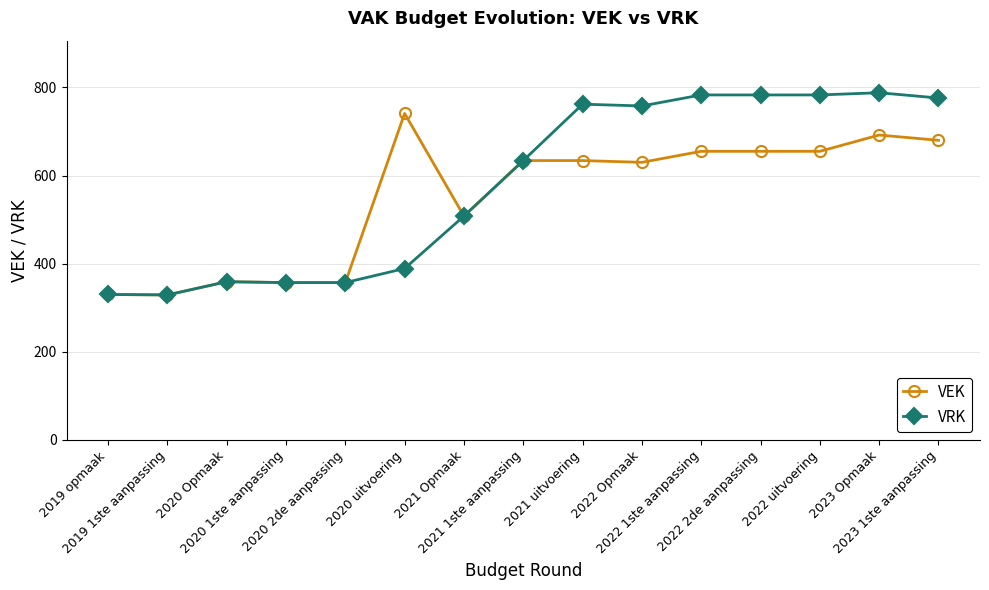

Read the VEK value at 2020 Opmaak, to the nearest 50.

350